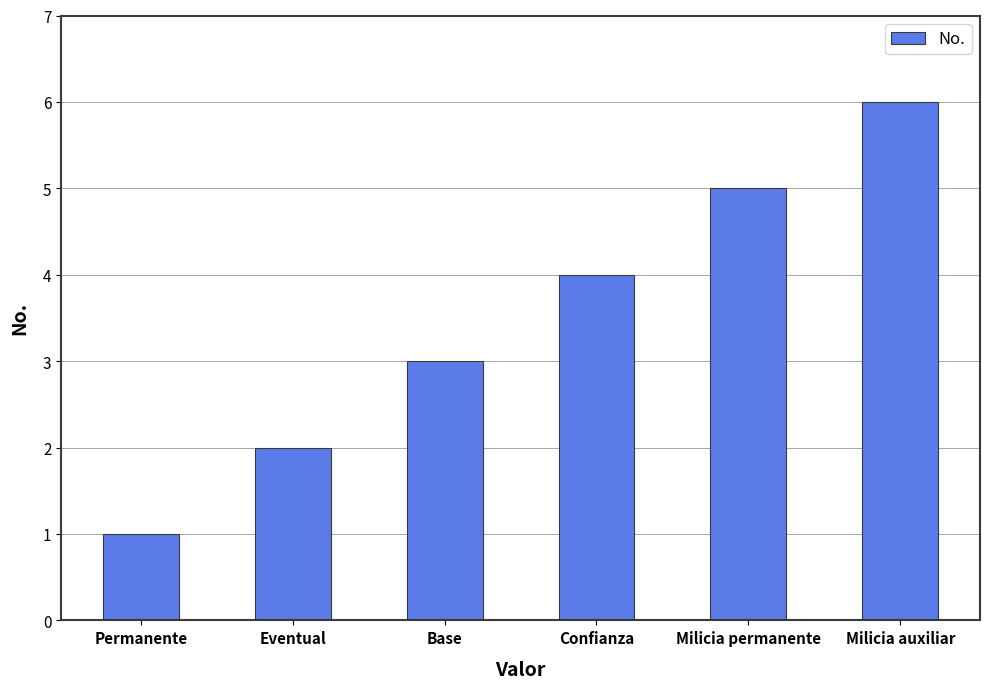

What is the value of the 5th bar from the left?

5